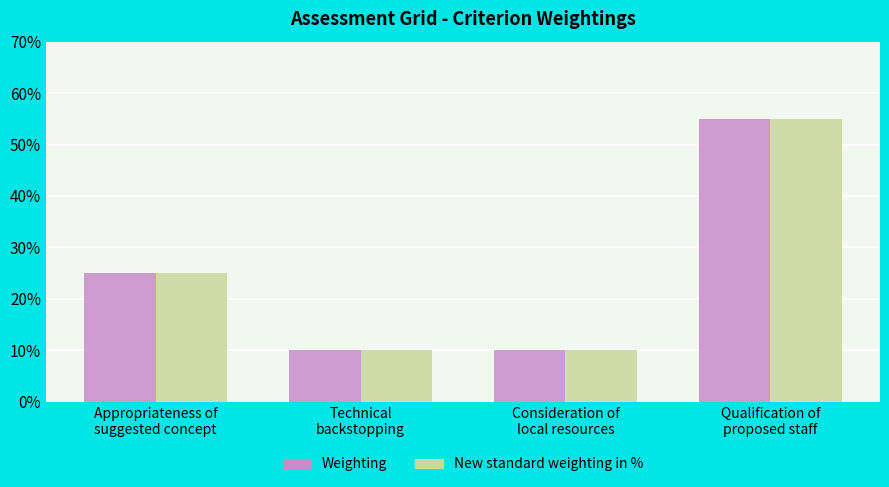

What is the difference between the maximum and second lowest values in the New standard weighting in % series?

45